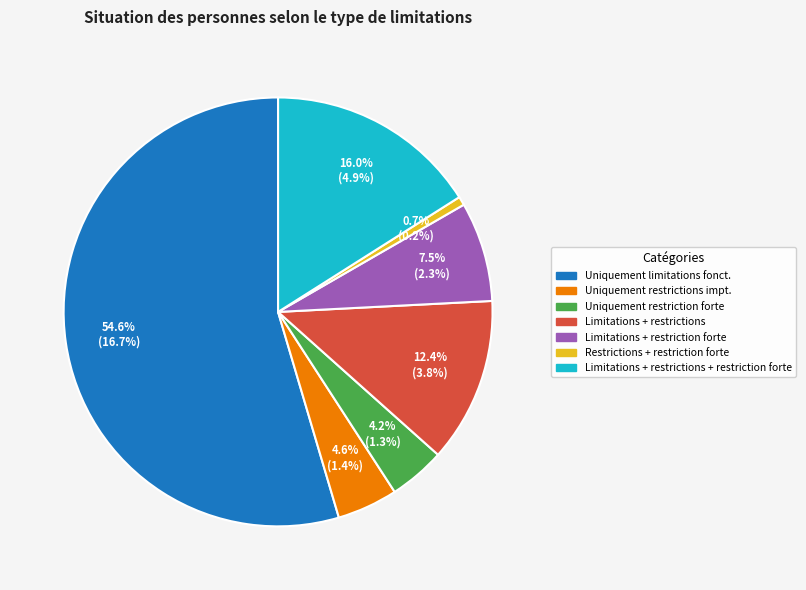

How many segments does this pie chart have?

7